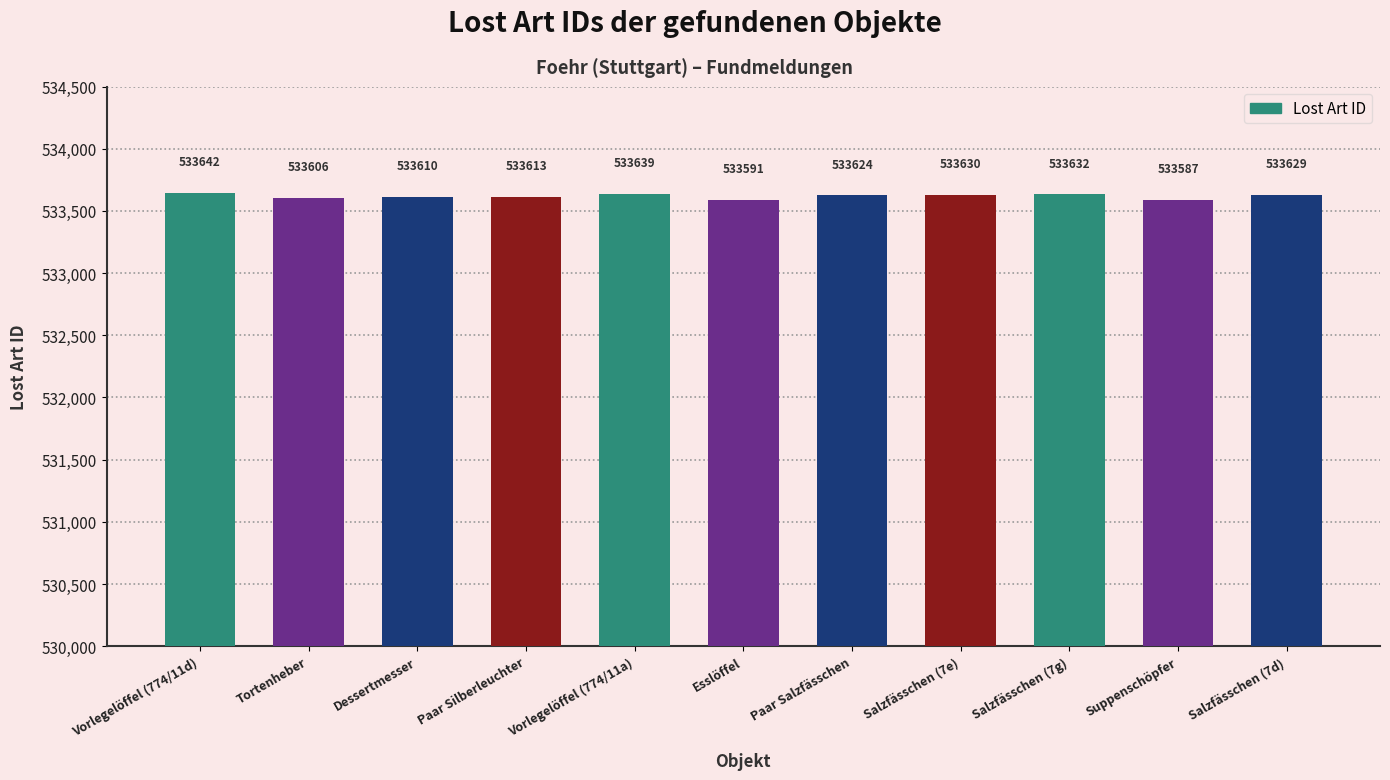

Count the number of data series in this chart.

1